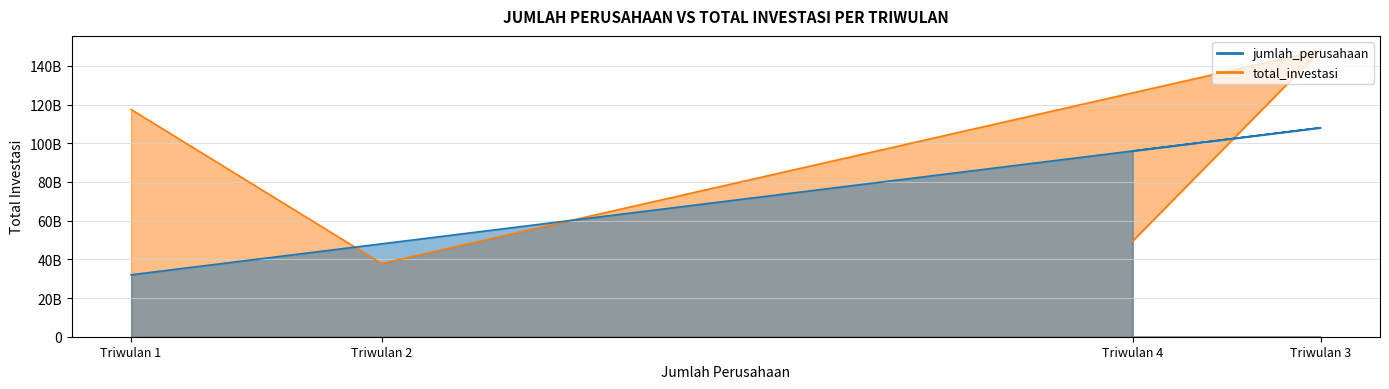

Is the value of total_investasi at Triwulan 1 greater than the value of jumlah_perusahaan at Triwulan 4?

Yes